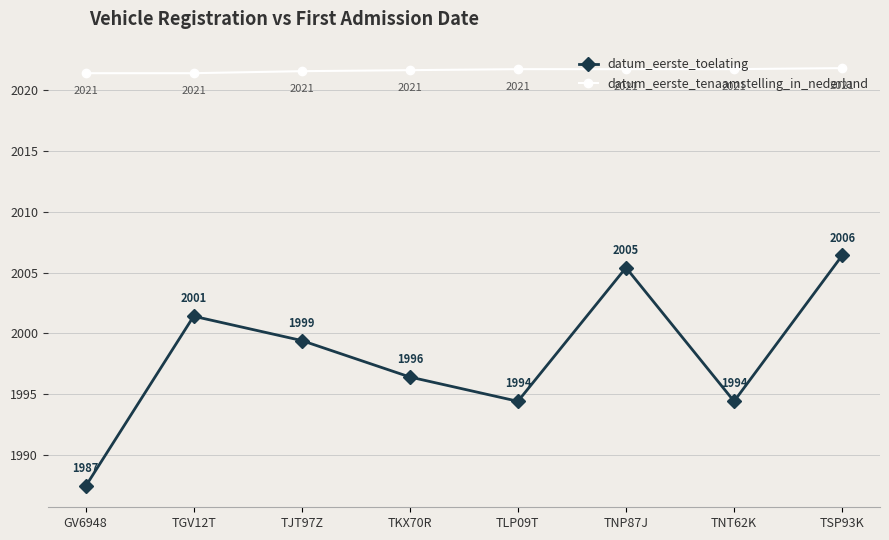

Where does the datum_eerste_toelating series first go above 1999?

TGV12T